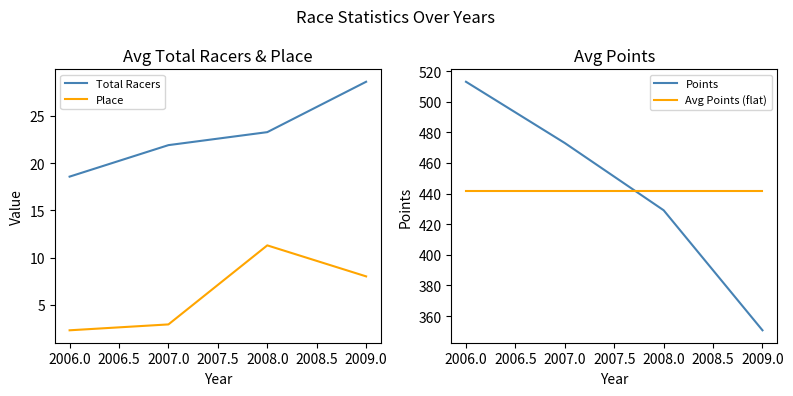

Reading right to left, transcribe all the data shown in this chart.

Total Racers: 2009.0=28.6	2008.0=23.3	2007.0=21.9	2006.0=18.6
Place: 2009.0=8.0	2008.0=11.3	2007.0=2.9	2006.0=2.3
Points: 2009.0=350.7	2008.0=429.1	2007.0=473.0	2006.0=513.0
Avg Points (flat): 2009.0=441.4	2008.0=441.4	2007.0=441.4	2006.0=441.4